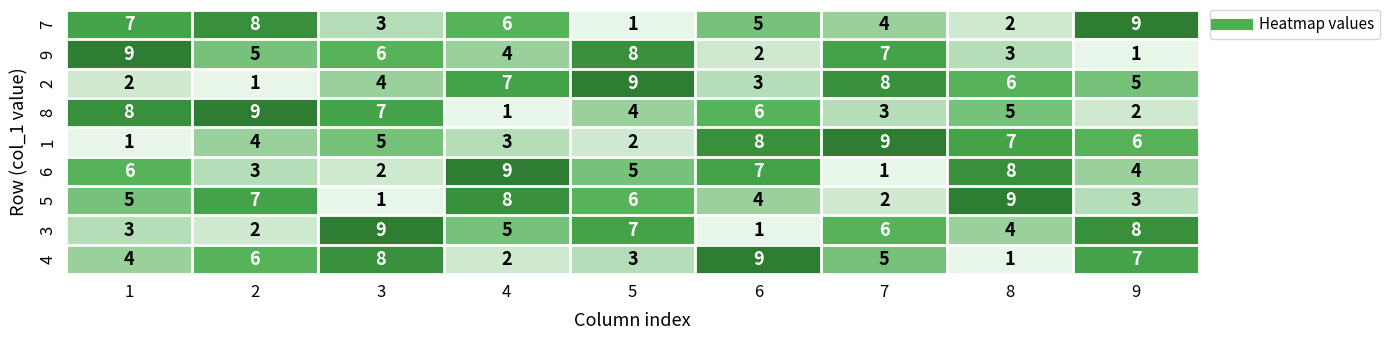

What is the total value across all series at 5?

45